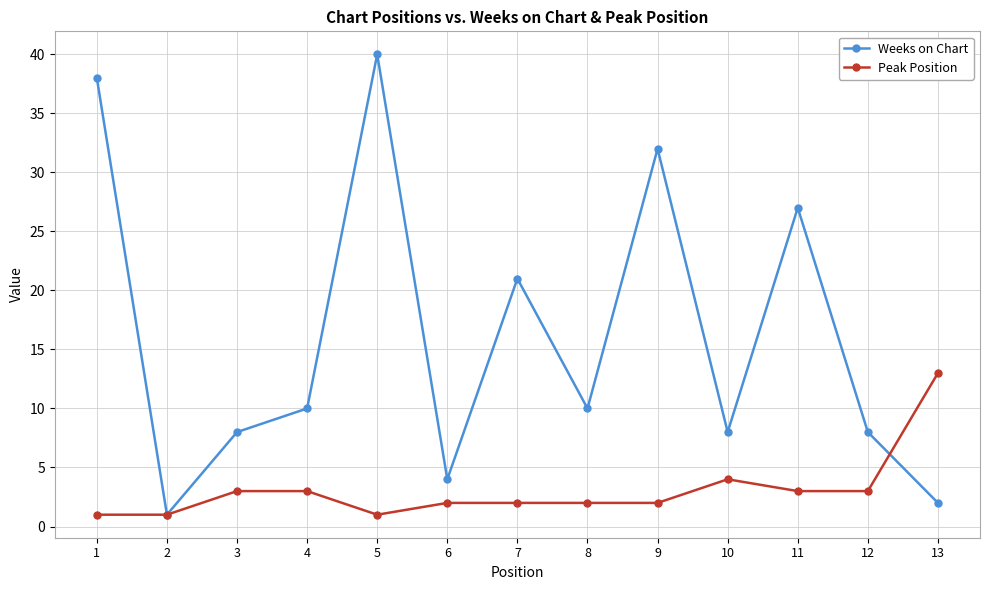

Reading left to right, transcribe all the data shown in this chart.

Weeks on Chart: 1=38	2=1	3=8	4=10	5=40	6=4	7=21	8=10	9=32	10=8	11=27	12=8	13=2
Peak Position: 1=1	2=1	3=3	4=3	5=1	6=2	7=2	8=2	9=2	10=4	11=3	12=3	13=13